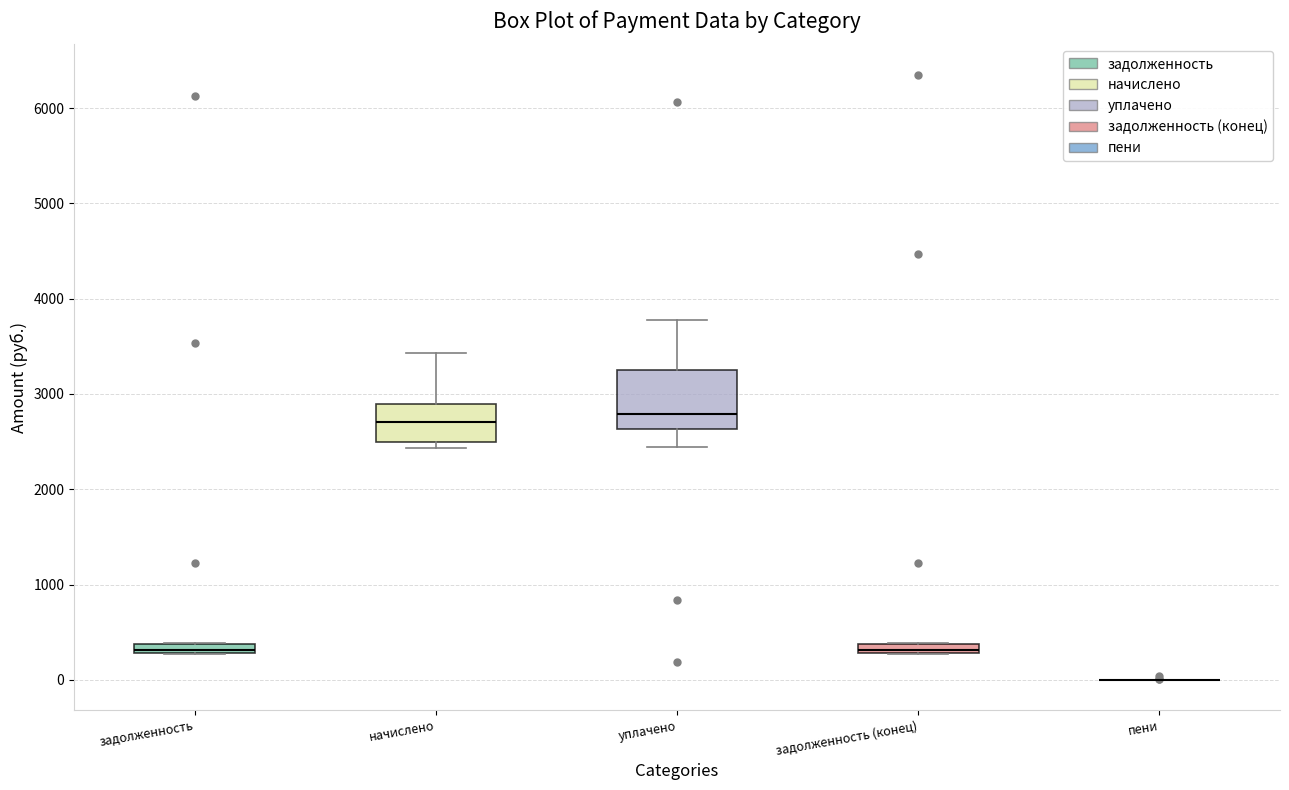

Comparing the boxes themselves (not the whiskers), which one is the tallest?

уплачено